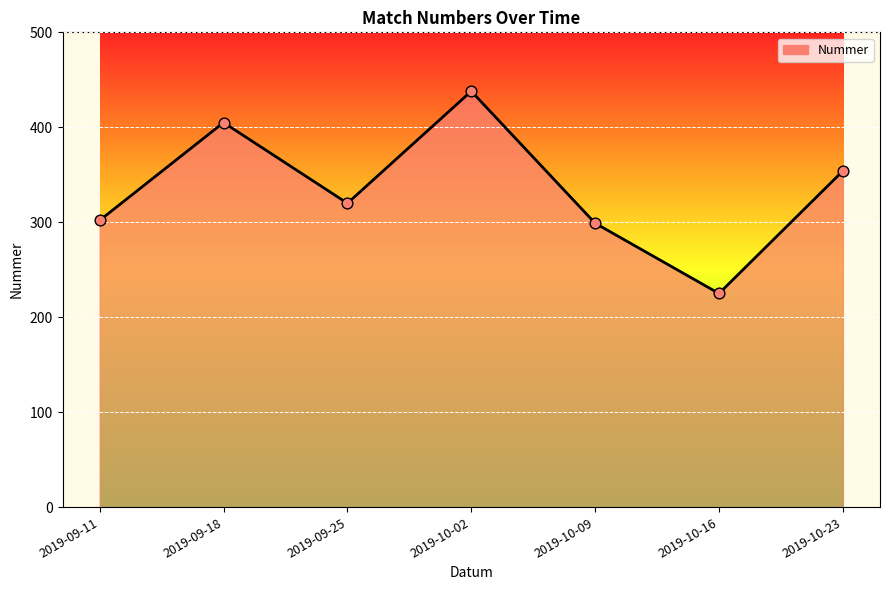

What is the ratio of the value at 2019-10-23 to the value at 2019-09-11?

1.2